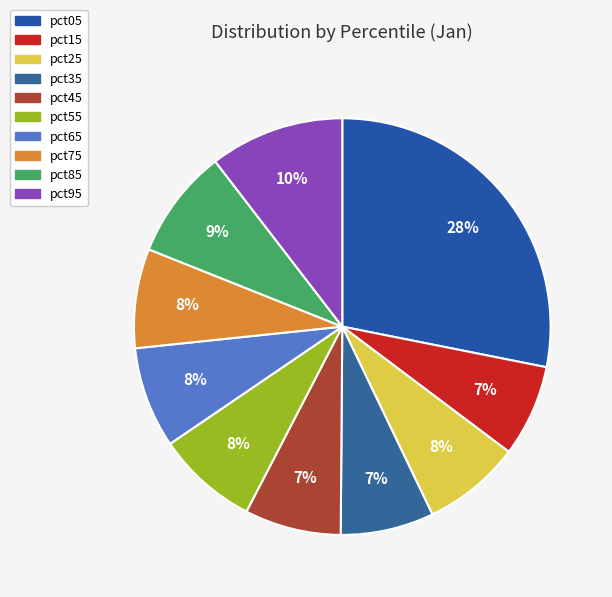

How many slices are in this pie chart?

10